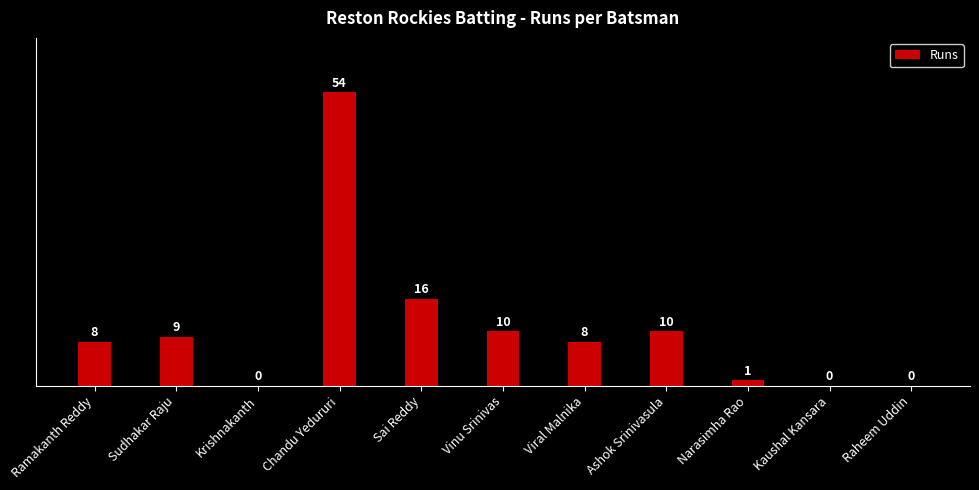

Where is the data nearest to the value 27?

Sai Reddy